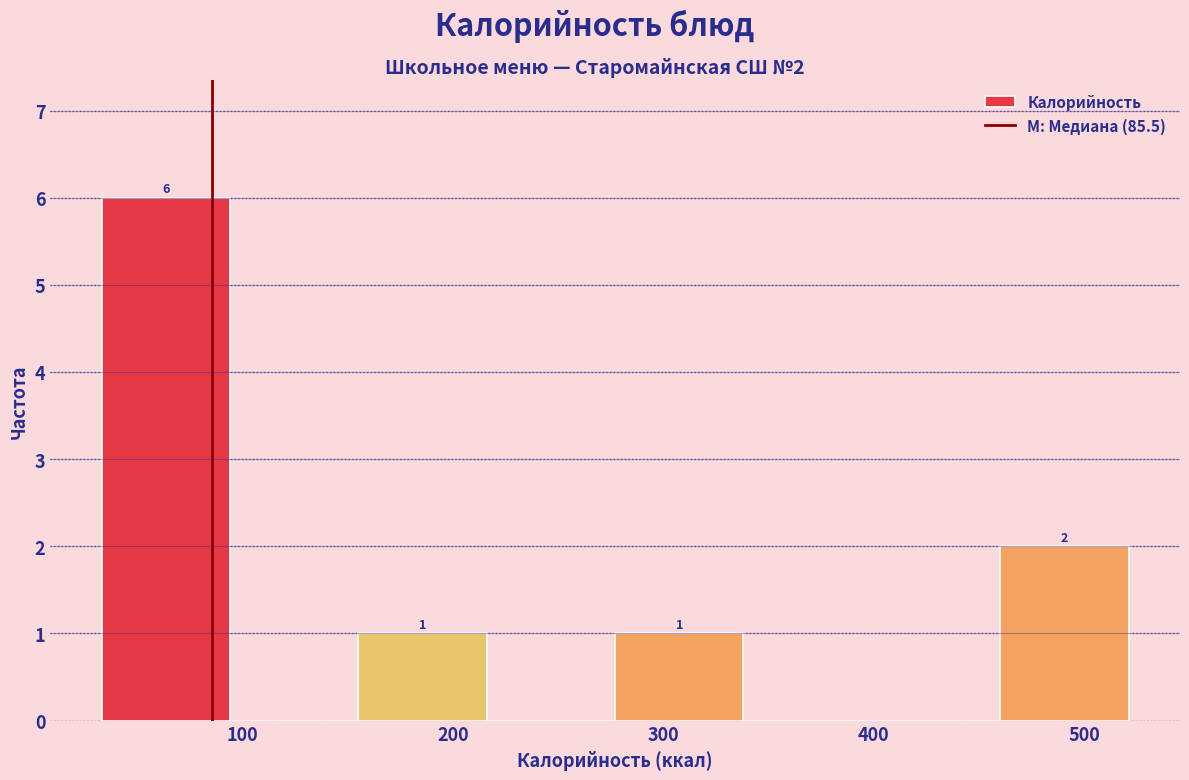

Which range on the x-axis has the tallest bar?

30 to 90